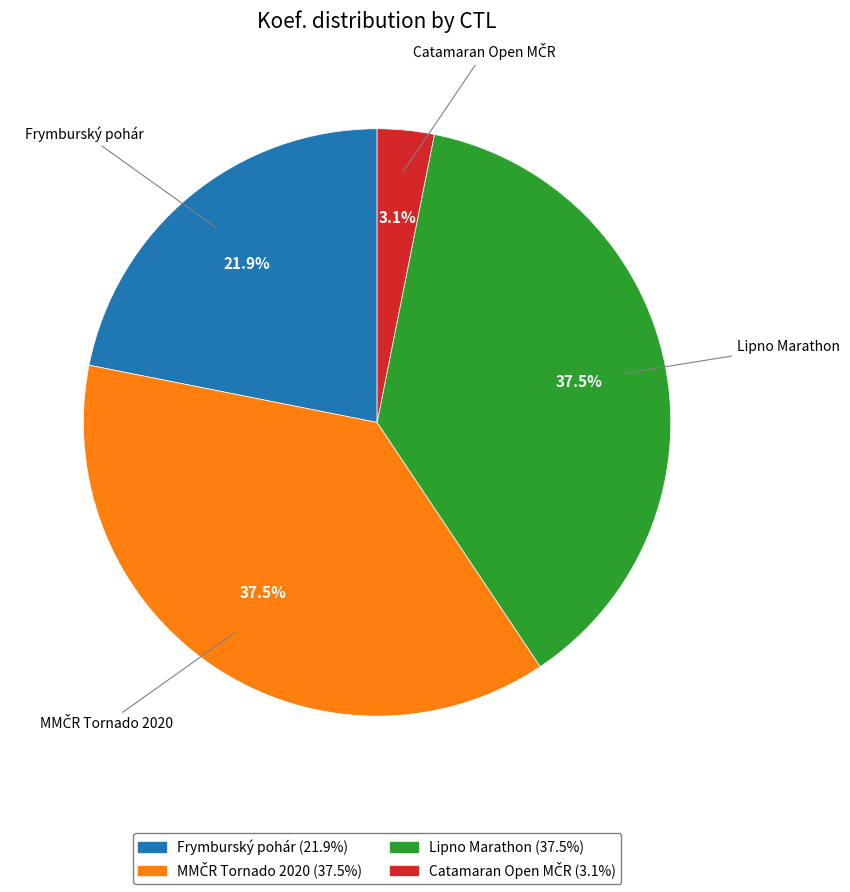

How much of the chart is everything except Lipno Marathon (37.5%)?

62.5%